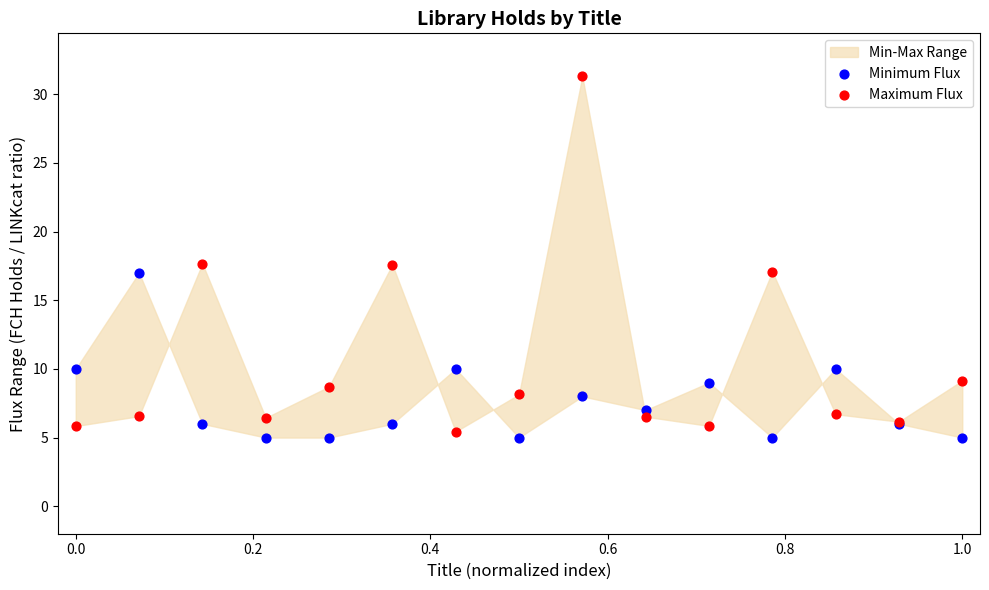

Which series has the widest spread of Y values?

Maximum Flux